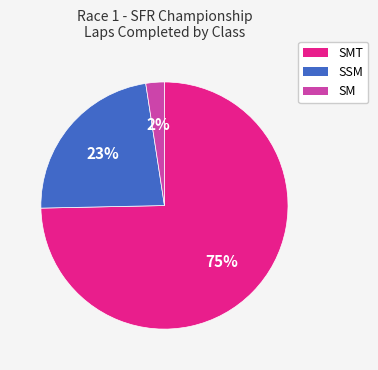

Is there a majority slice in this chart?

Yes